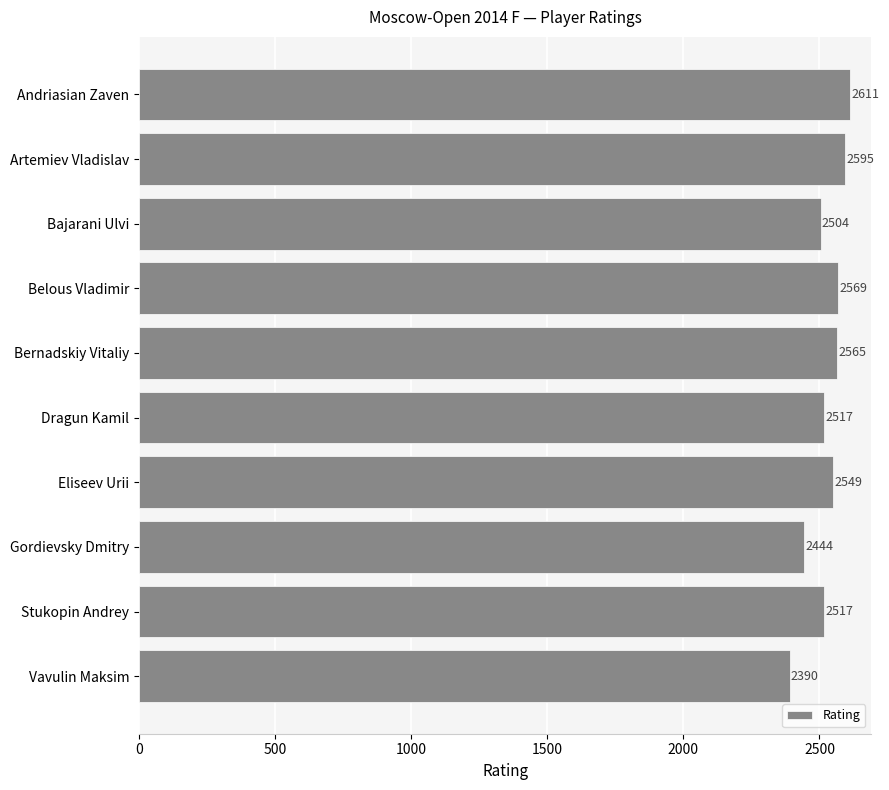

What is the label of the 7th bar from the bottom?

Belous Vladimir